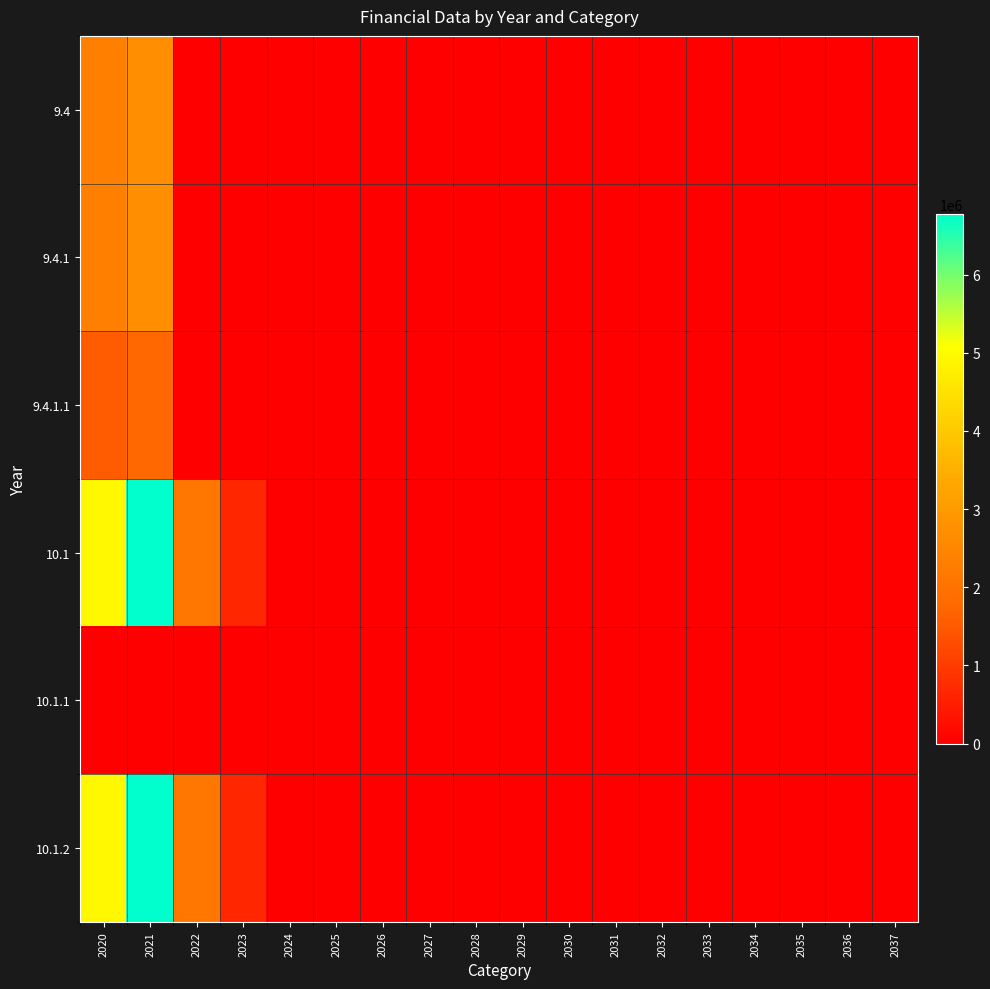

At which category does the chart reach its minimum across all series?

2022